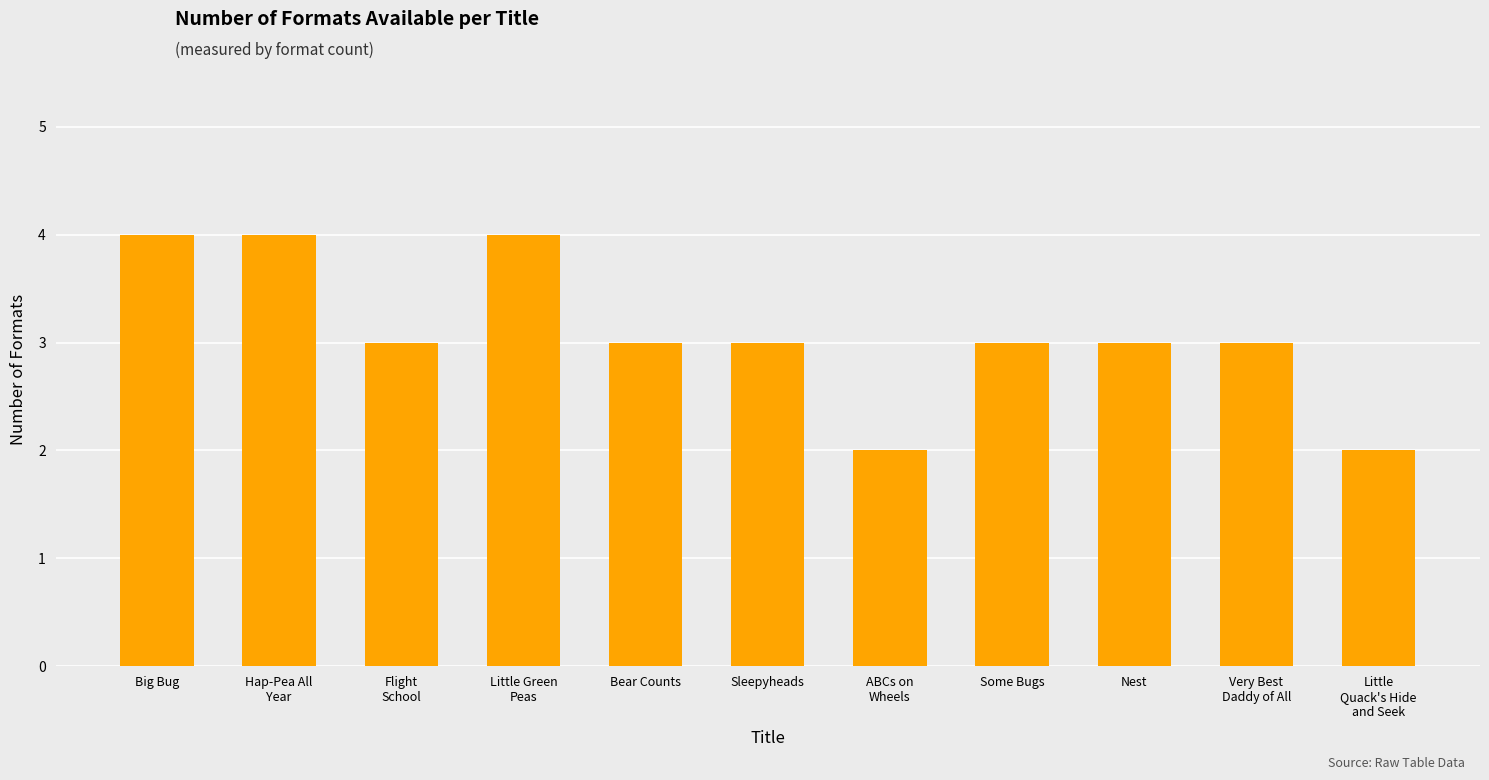

What is the label of the 8th bar from the left?

Some Bugs